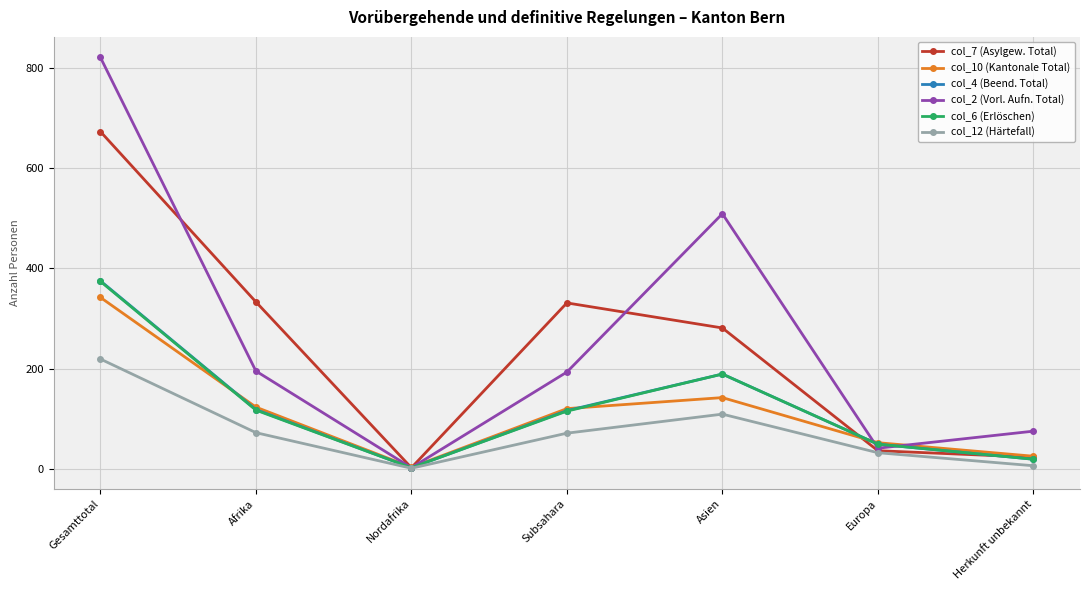

The value of col_2 (Vorl. Aufn. Total) at Asien is 509. True or false?

True